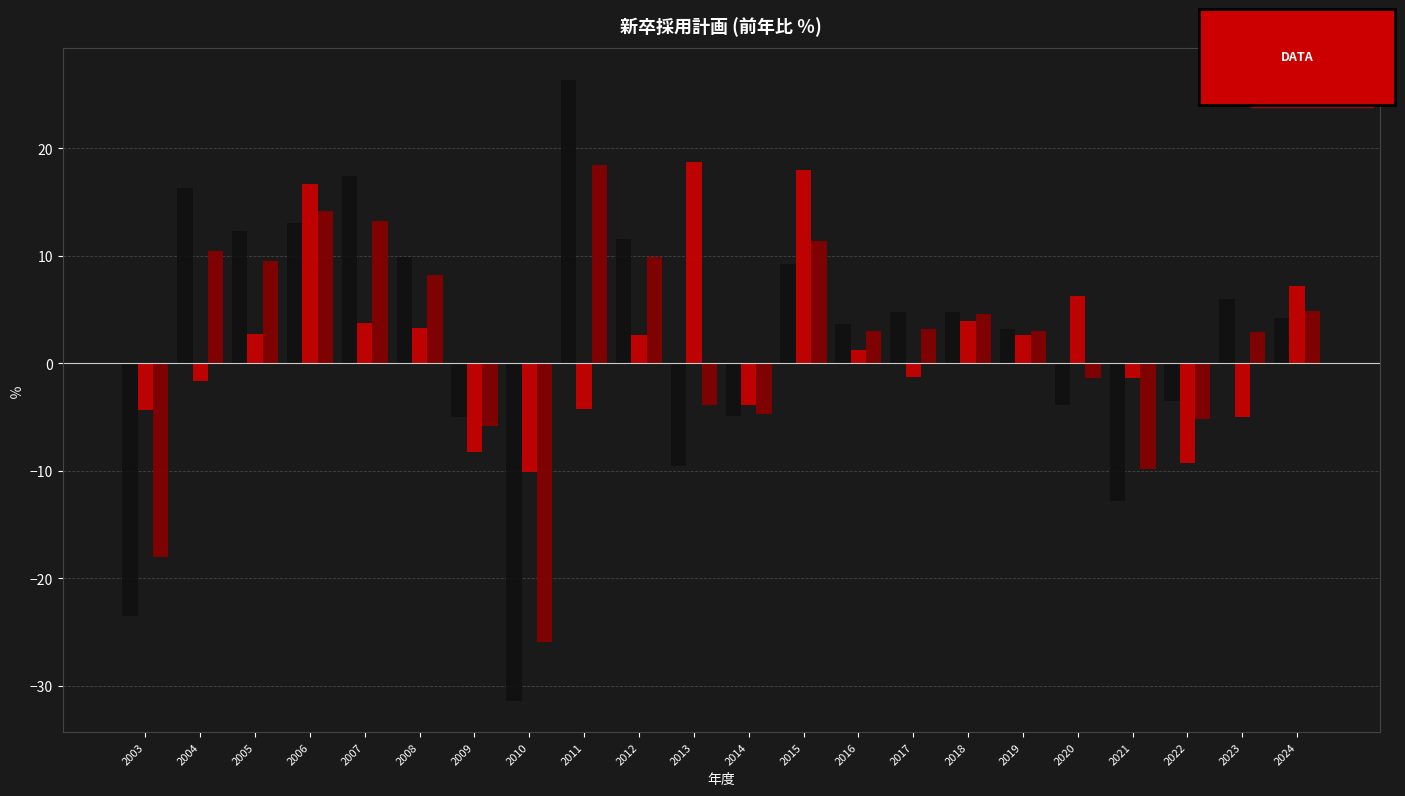

Read the 製造業_全規模 value at 2015.

9.2